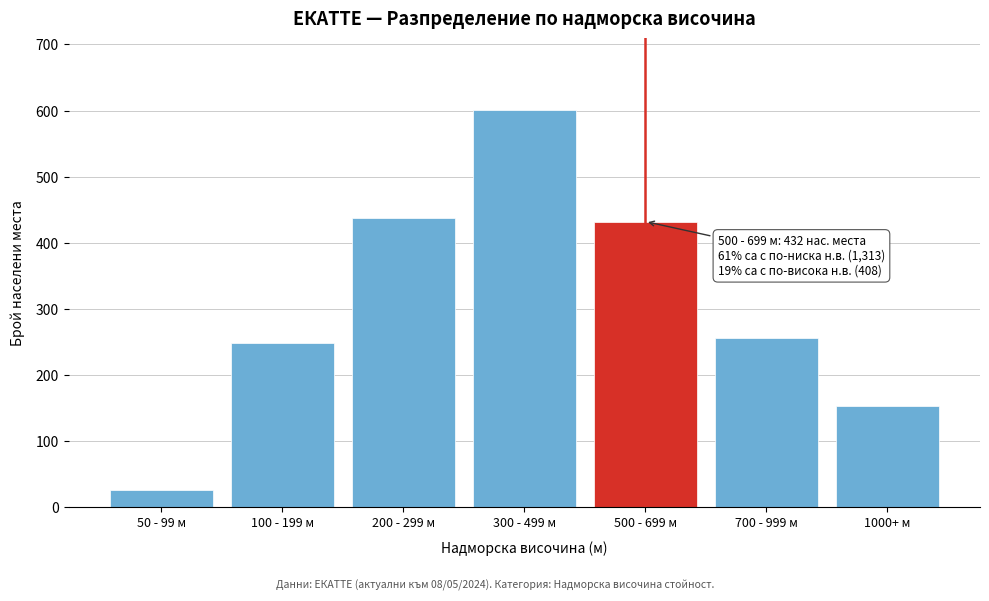

Reading right to left, what are all the values shown in this chart?

1000+ м=152	700 - 999 м=256	500 - 699 м=432	300 - 499 м=601	200 - 299 м=438	100 - 199 м=248	50 - 99 м=26